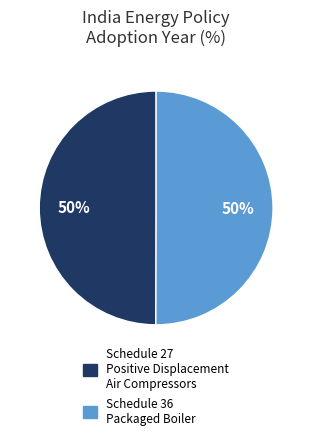

What is the ratio of the value at Schedule 27 Positive Displacement Air Compressors to the value at Schedule 36 Packaged Boiler?

1.0